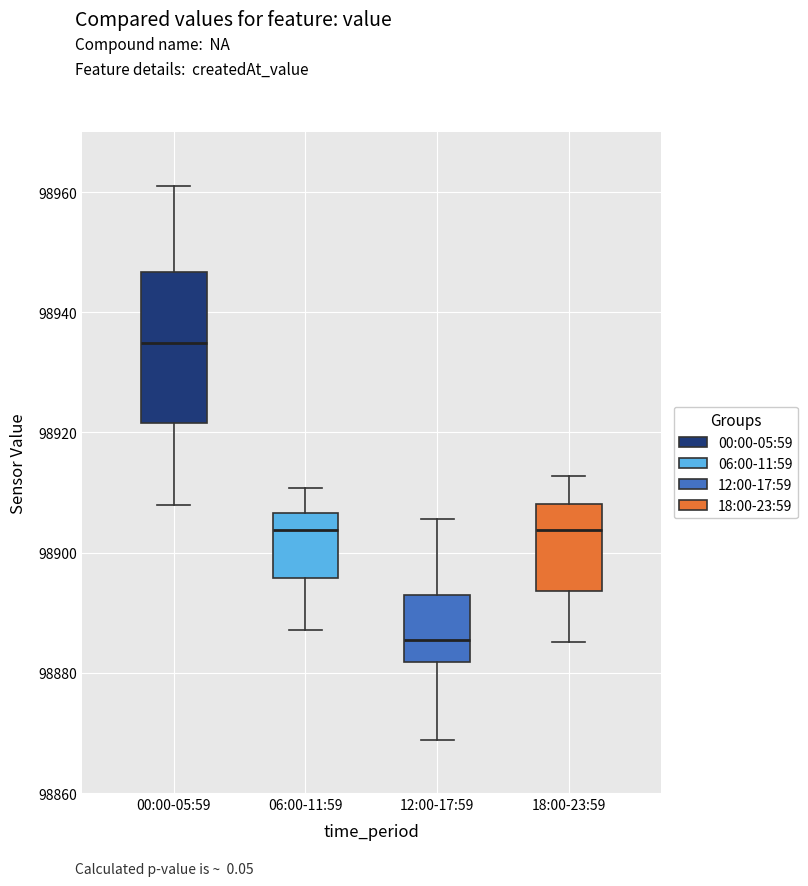

Reading left to right, transcribe this box plot: for each box, give where its median line is, the range the box spans, and where its two whiskers end, as read against the y-axis. The values are not printed on the chart, so give them approximately, as read against the axis.

00:00-05:59: median 98934, box 98922 to 98946, whiskers 98908 to 98962
06:00-11:59: median 98904, box 98896 to 98906, whiskers 98888 to 98910
12:00-17:59: median 98886, box 98882 to 98894, whiskers 98868 to 98906
18:00-23:59: median 98904, box 98894 to 98908, whiskers 98886 to 98912